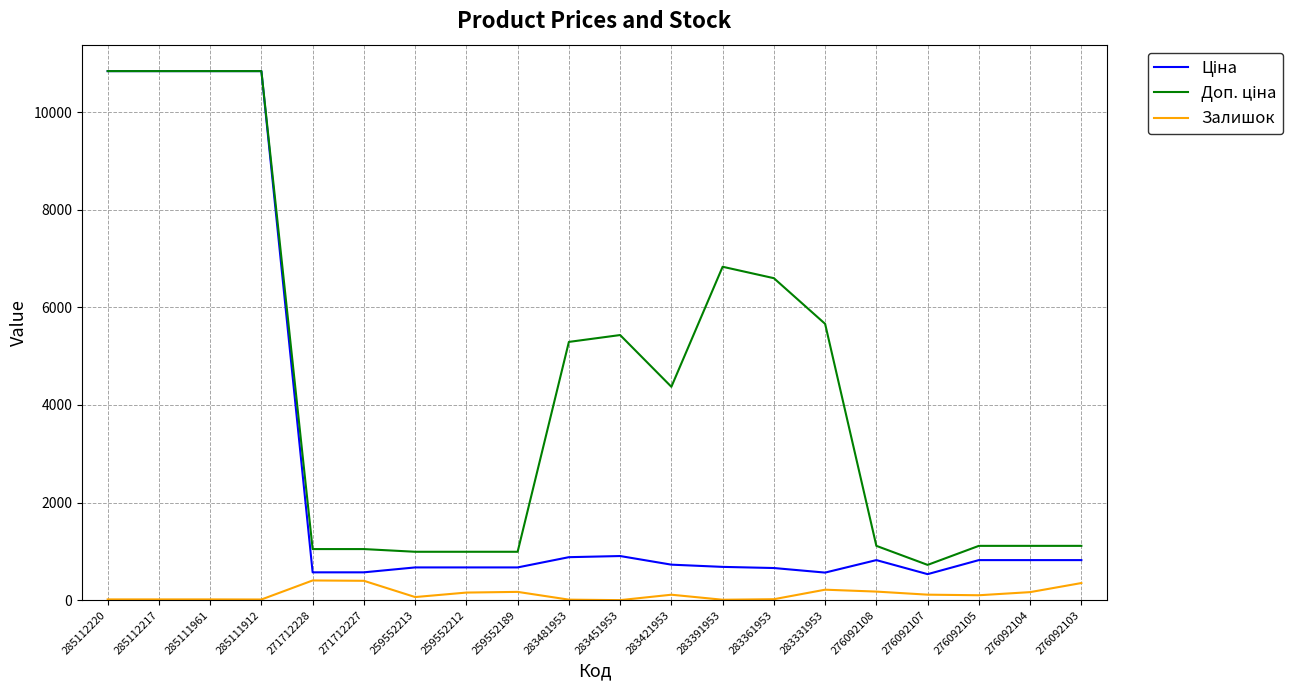

What is the total value across all series at 259552189?

1835.9